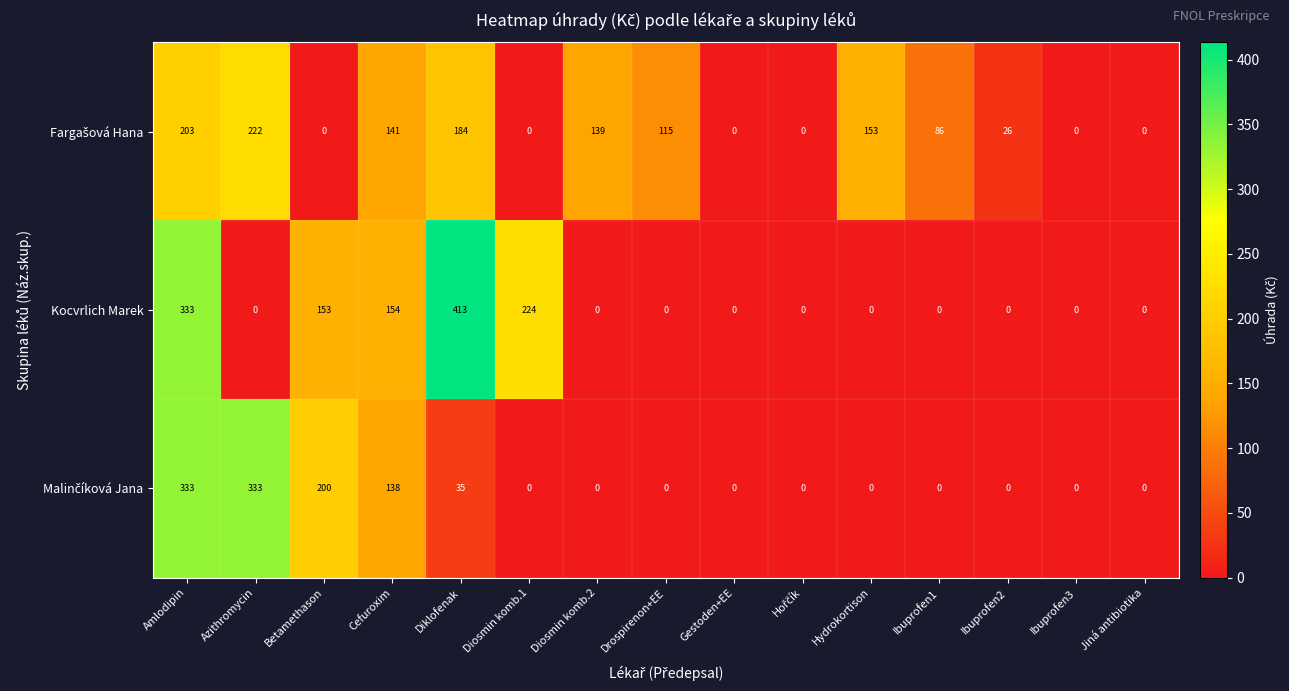

Which category has the highest value across all series?

Diklofenak